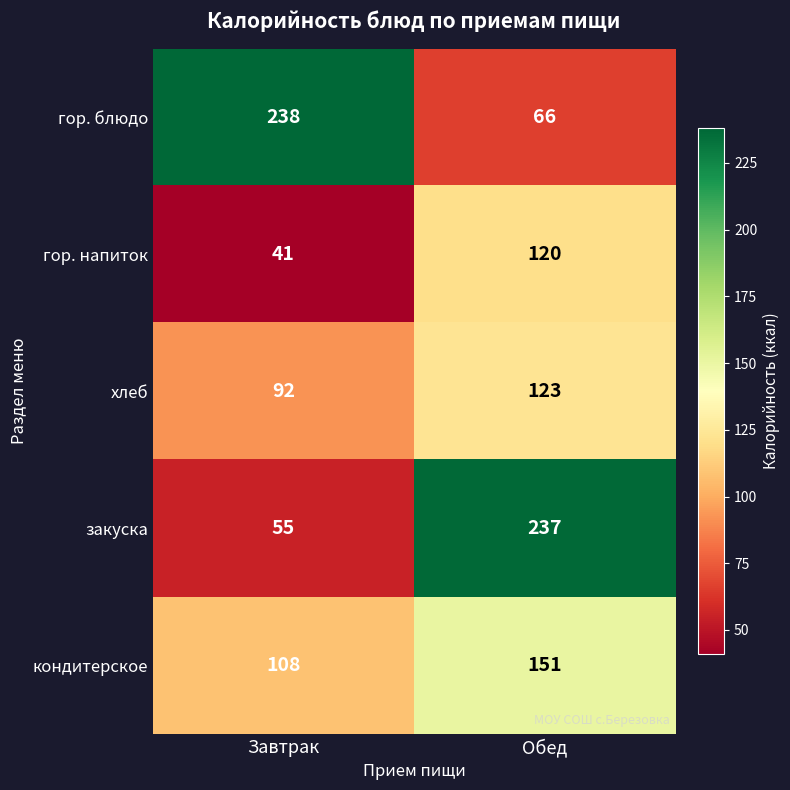

What is the difference between the maximum and minimum values in the закуска series?

182